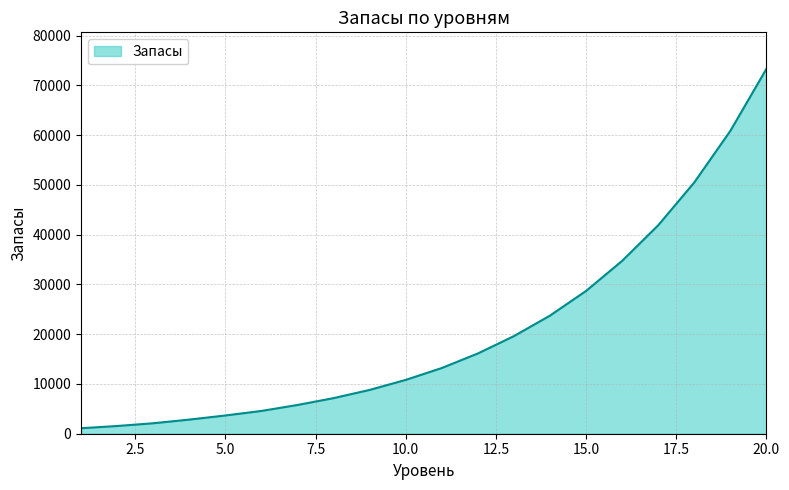

How many lines are shown in the chart?

1